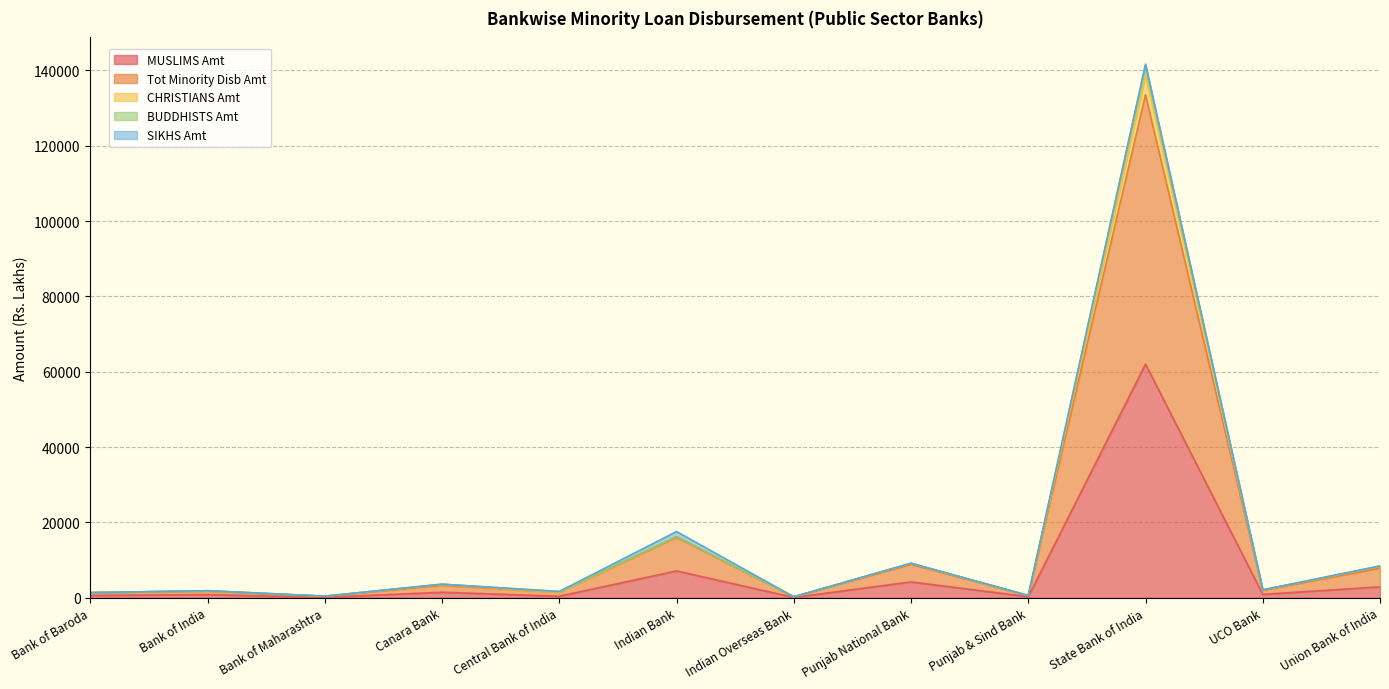

Which category has the lowest value across all series?

Indian Overseas Bank